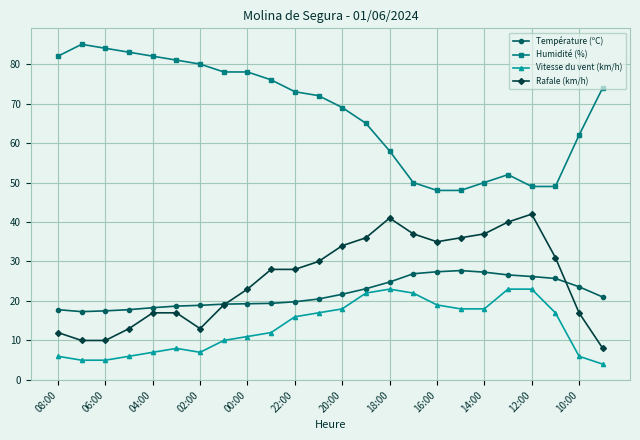

Rank the series by their maximum value, from highest to lowest.

Humidité (%), Rafale (km/h), Température (ºC), Vitesse du vent (km/h)